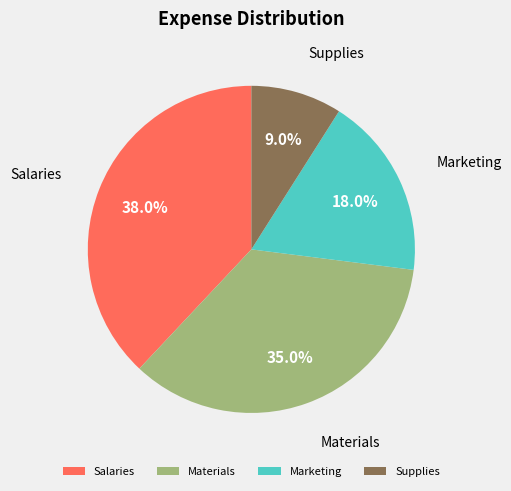

To the nearest percent, what is the difference between the Supplies and Materials slice percentages?

26%